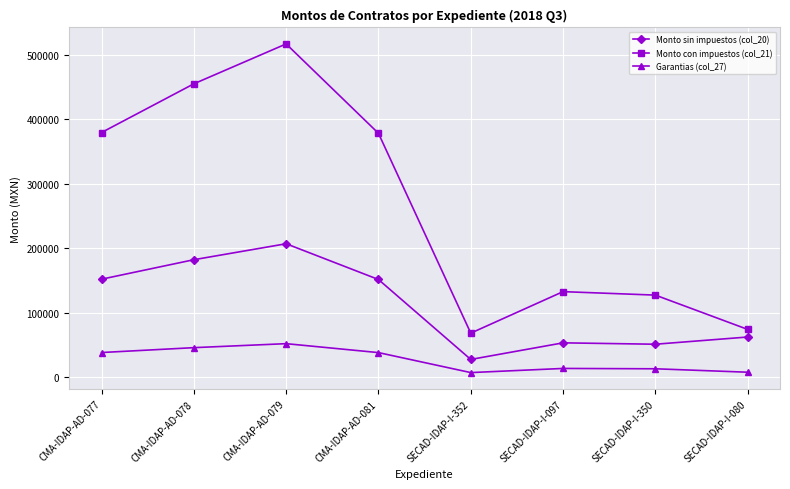

True or false: Garantias (col_27) and Monto con impuestos (col_21) intersect in this chart.

False